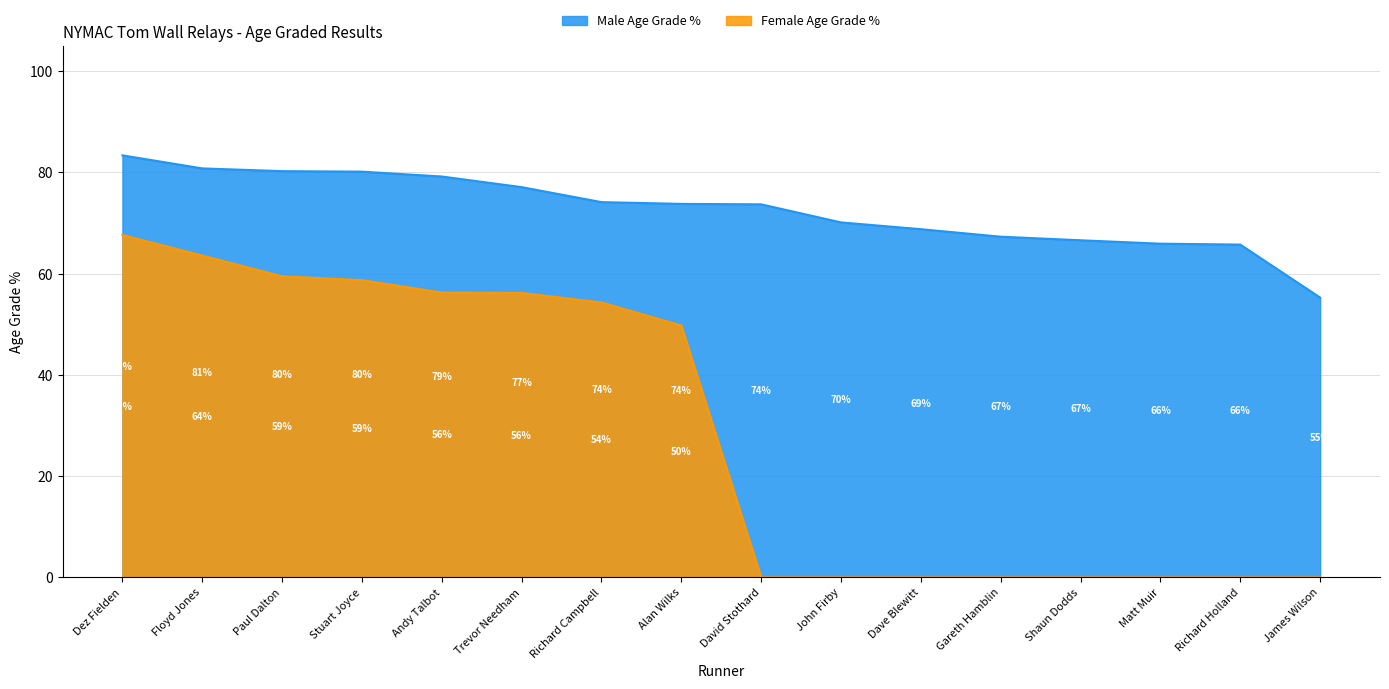

What is the average value of the Male Age Grade % series?

72.6